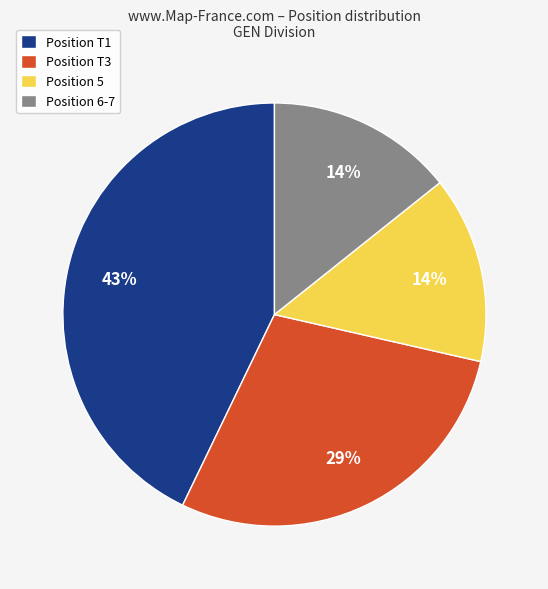

Do Position T3 and Position T1 together represent more than half of the pie?

Yes